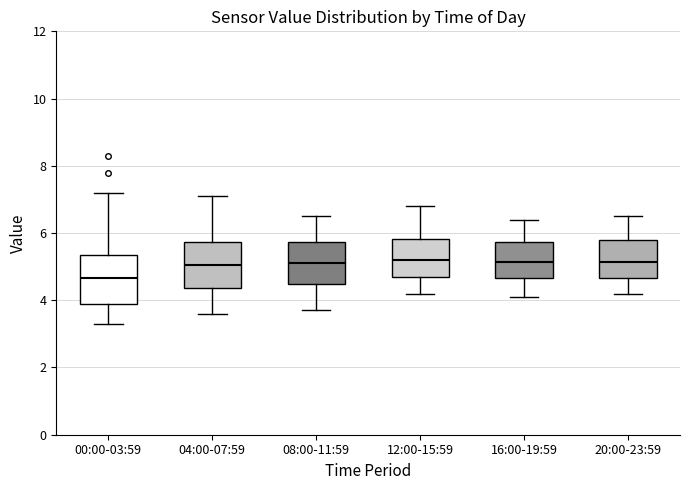

Where does the lower whisker of the box for 12:00-15:59 end on the y-axis? The values are not printed on the chart, so give them approximately, as read against the axis.

4.2